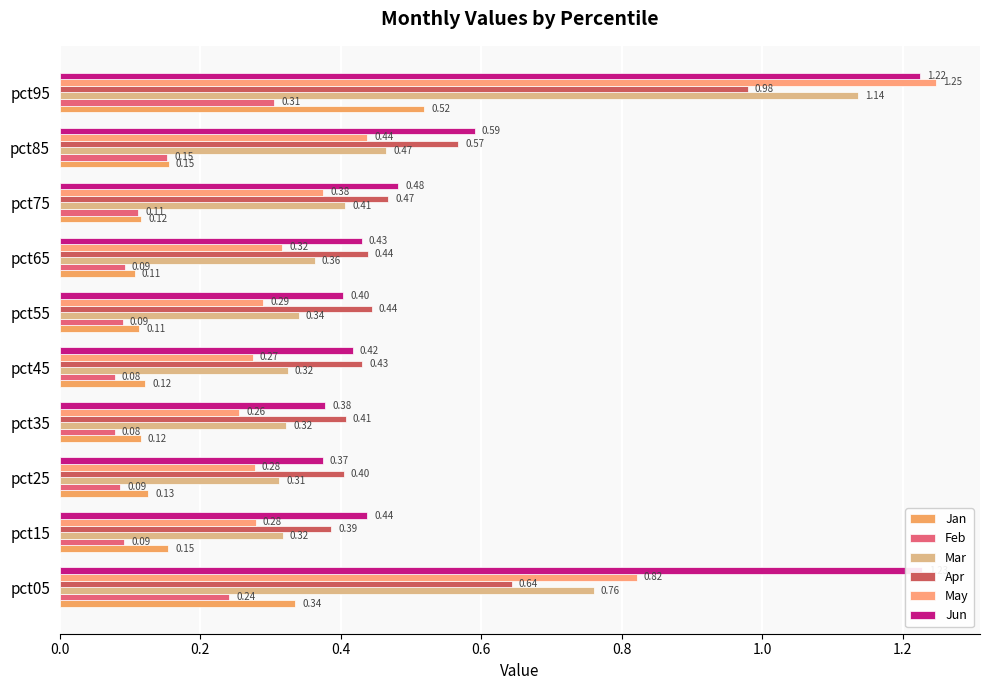

How many data points does each series have?

10